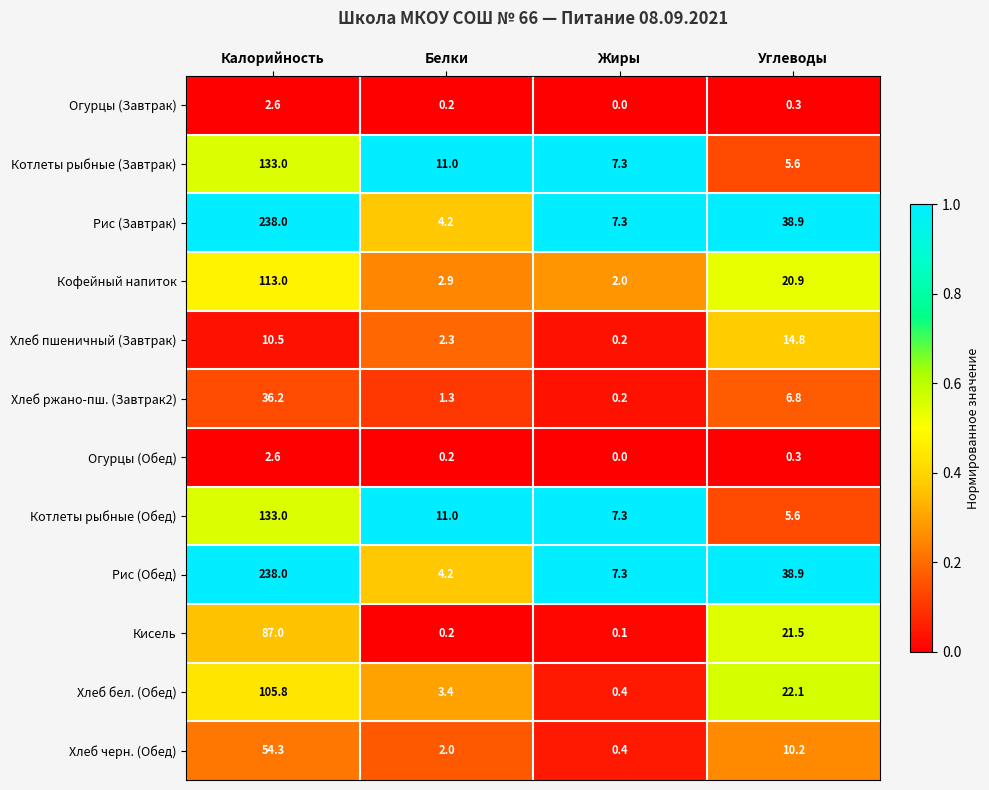

What is the total value across all series at Жиры?

32.5